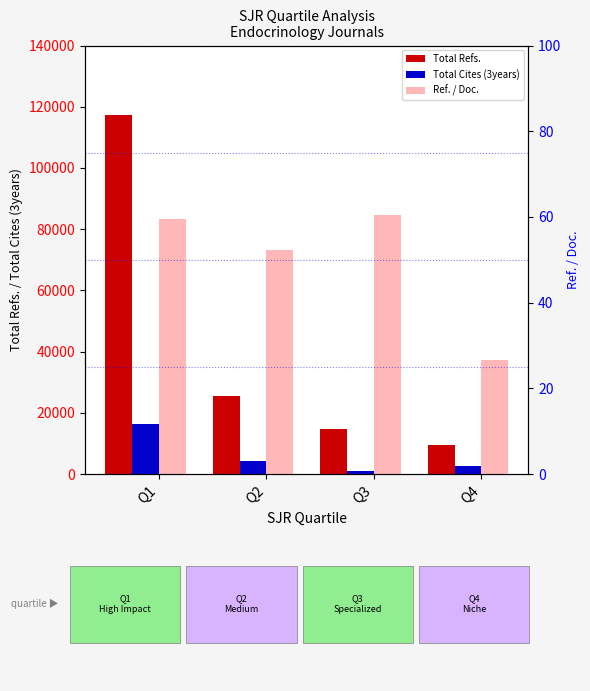

At which category is the sum across all series the highest?

Q1